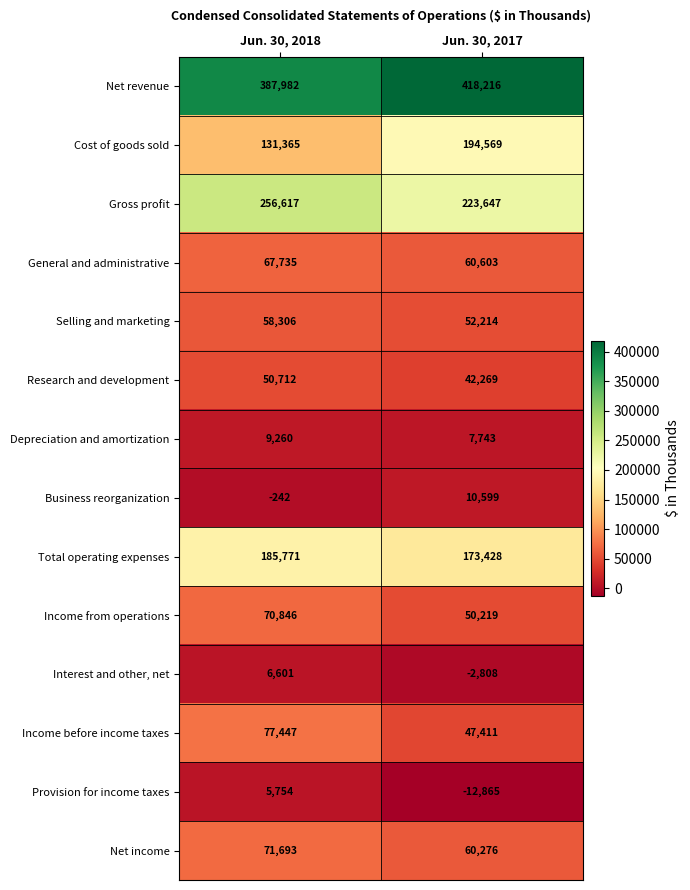

What value does the Business reorganization series have at Jun. 30, 2018, to the nearest 100?

-200